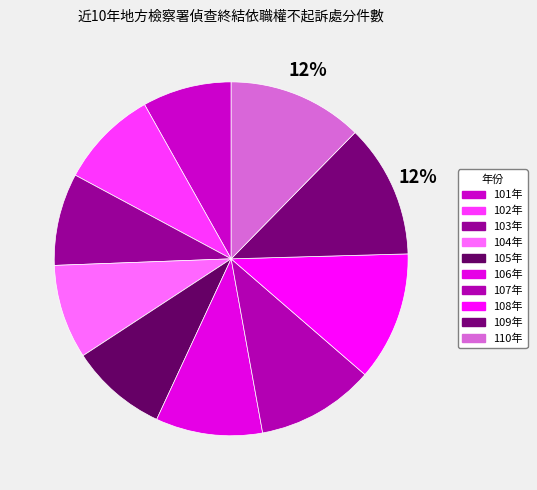

How many slices are in this pie chart?

10